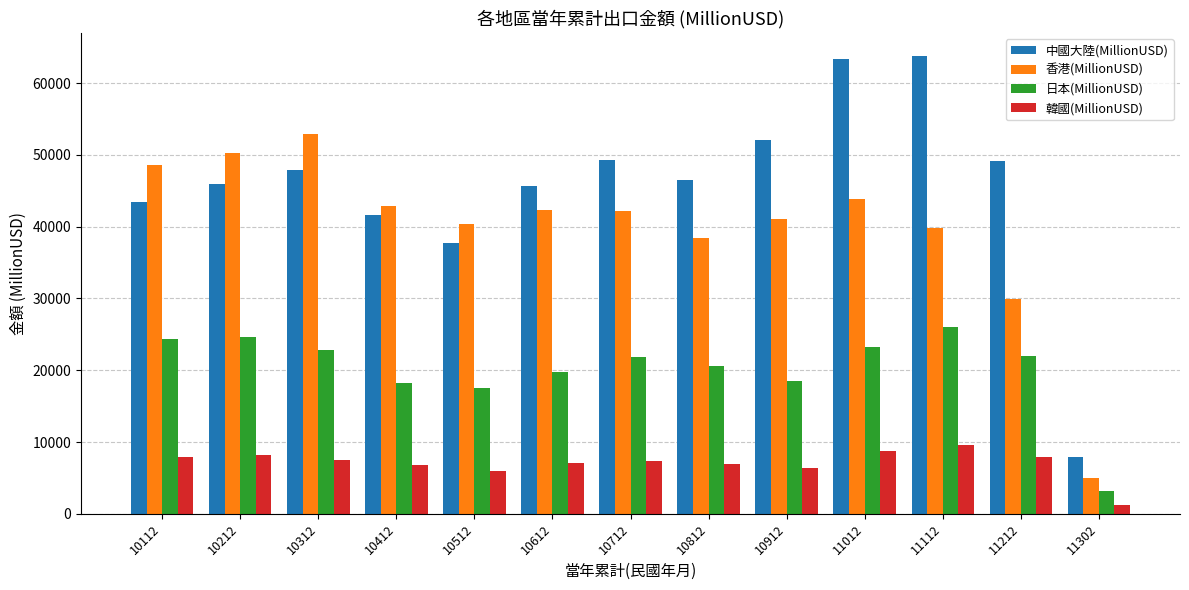

Which series has the widest spread of values?

中國大陸(MillionUSD)